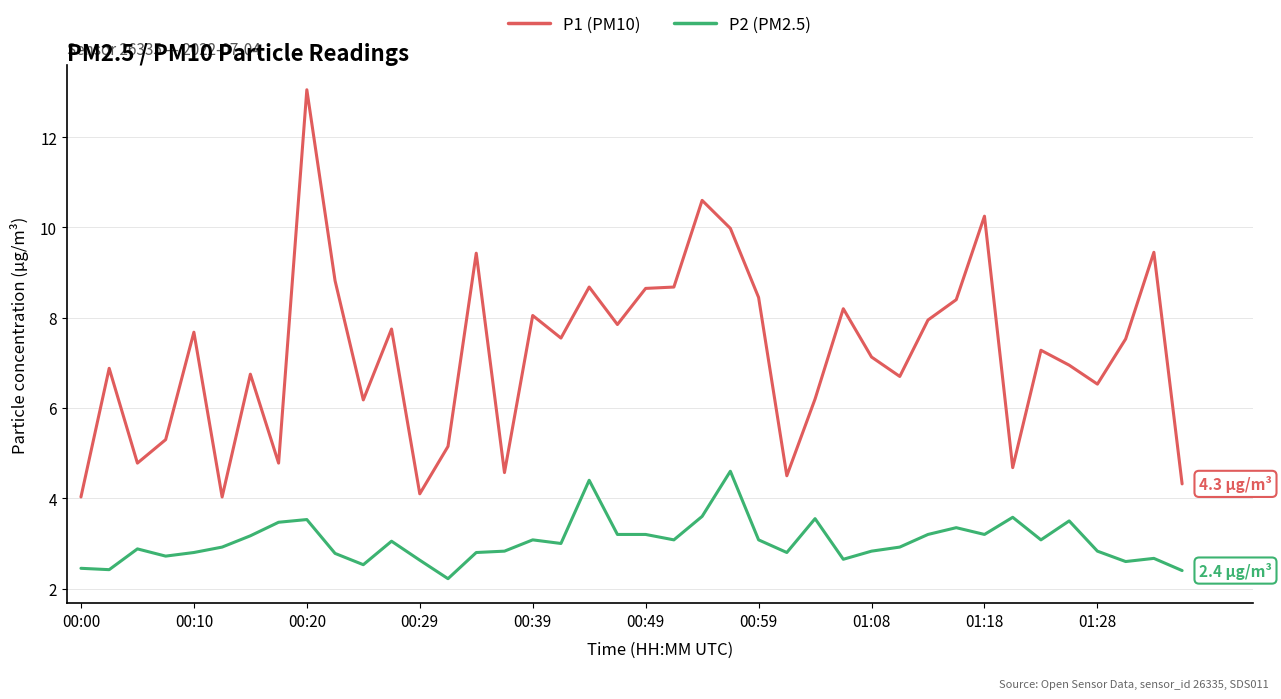

True or false: P2 (PM2.5) and P1 (PM10) intersect in this chart.

False